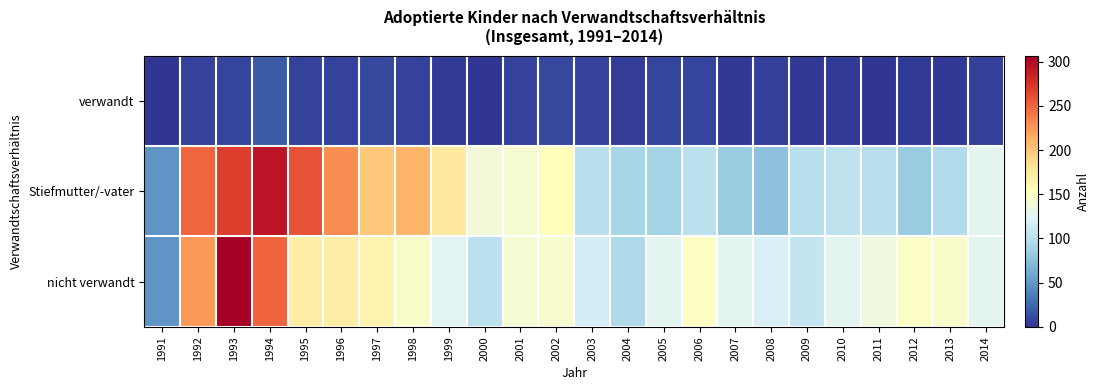

What is the greatest value displayed?

307